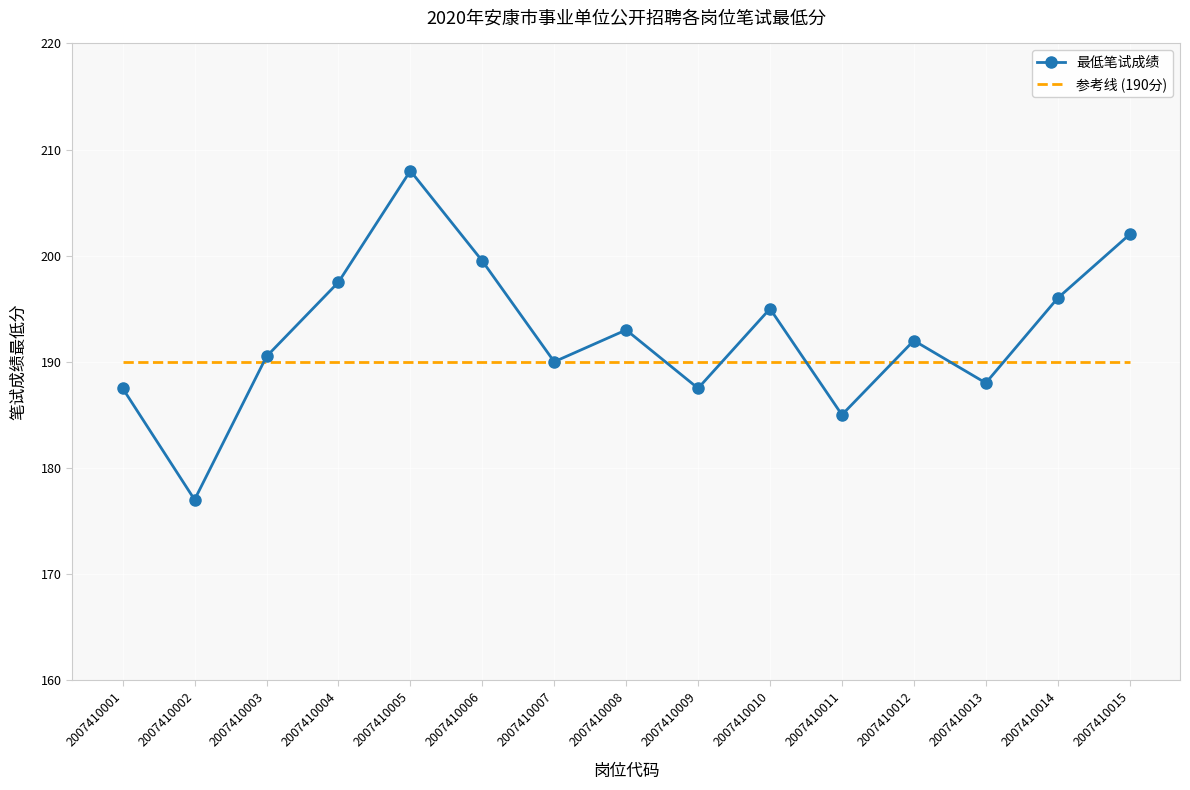

Between 2007410006 and 2007410012, which series saw the biggest shift?

最低笔试成绩